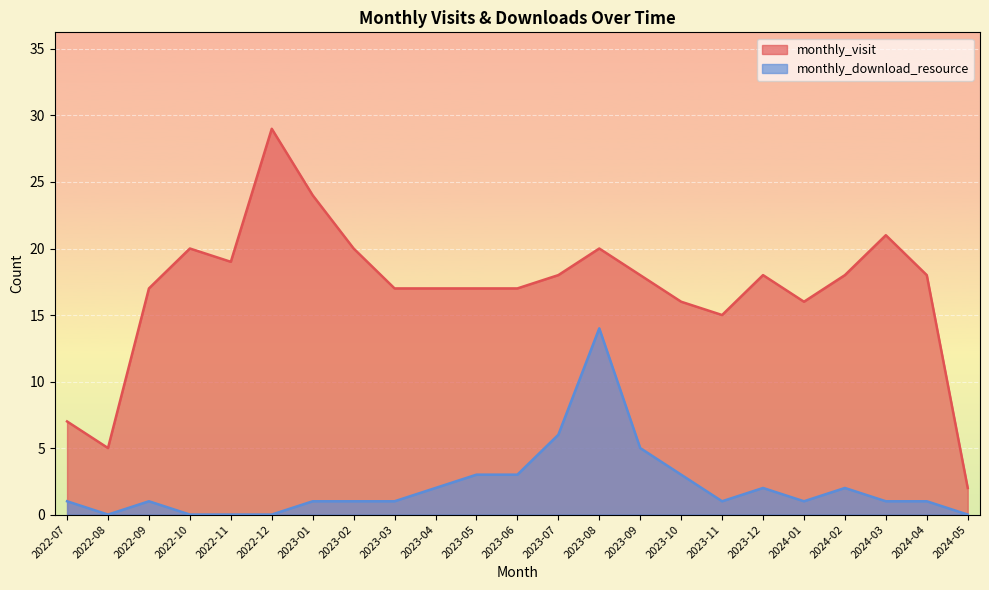

Reading right to left, transcribe all the data shown in this chart.

monthly_visit: 2024-05=2	2024-04=18	2024-03=21	2024-02=18	2024-01=16	2023-12=18	2023-11=15	2023-10=16	2023-09=18	2023-08=20	2023-07=18	2023-06=17	2023-05=17	2023-04=17	2023-03=17	2023-02=20	2023-01=24	2022-12=29	2022-11=19	2022-10=20	2022-09=17	2022-08=5	2022-07=7
monthly_download_resource: 2024-05=0	2024-04=1	2024-03=1	2024-02=2	2024-01=1	2023-12=2	2023-11=1	2023-10=3	2023-09=5	2023-08=14	2023-07=6	2023-06=3	2023-05=3	2023-04=2	2023-03=1	2023-02=1	2023-01=1	2022-12=0	2022-11=0	2022-10=0	2022-09=1	2022-08=0	2022-07=1